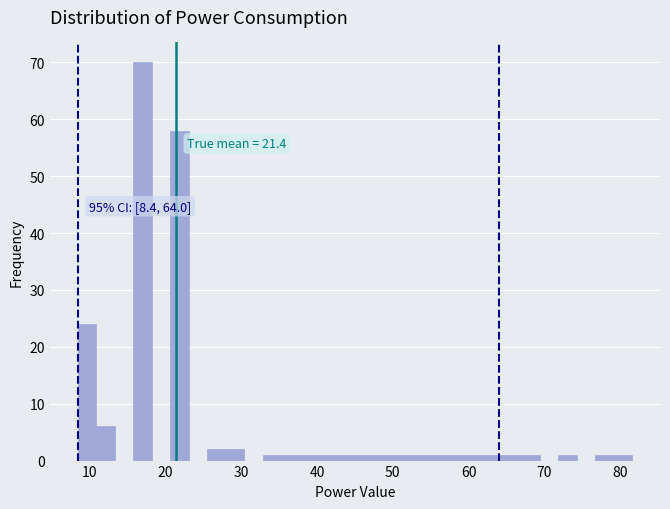

Around what value on the x-axis is the tallest bar? Give the approximate position of its centre, as read against the axis.

17